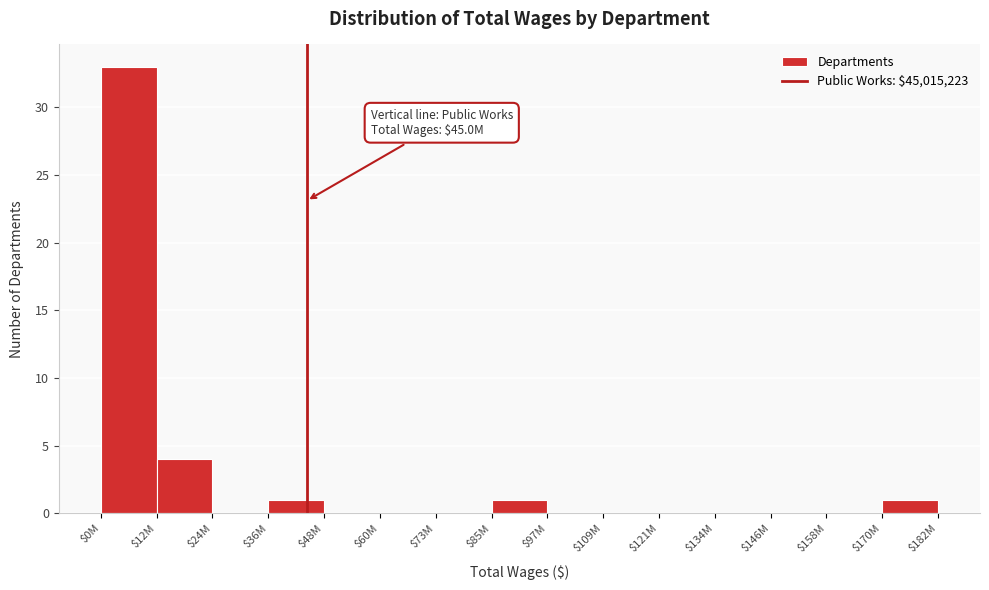

What is the sum of all values?

40